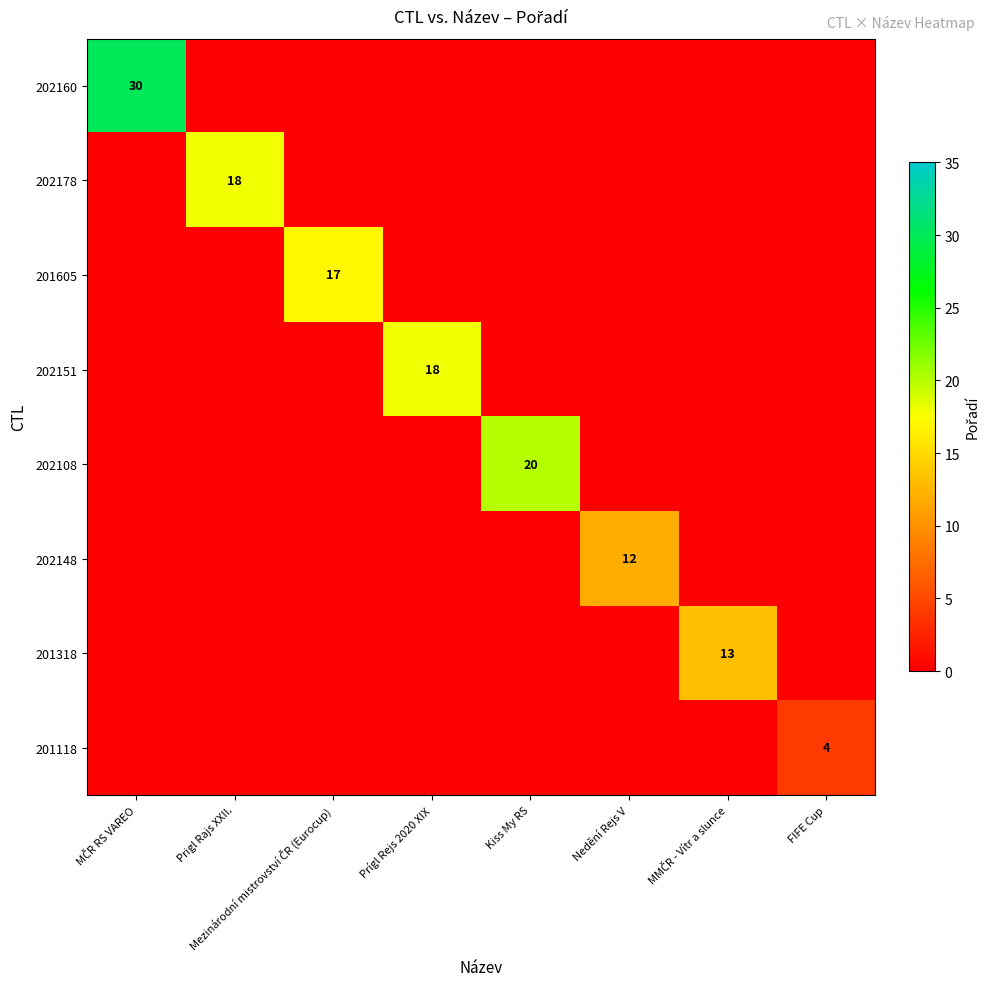

What is the difference between the maximum and minimum values in the 202148 series?

12